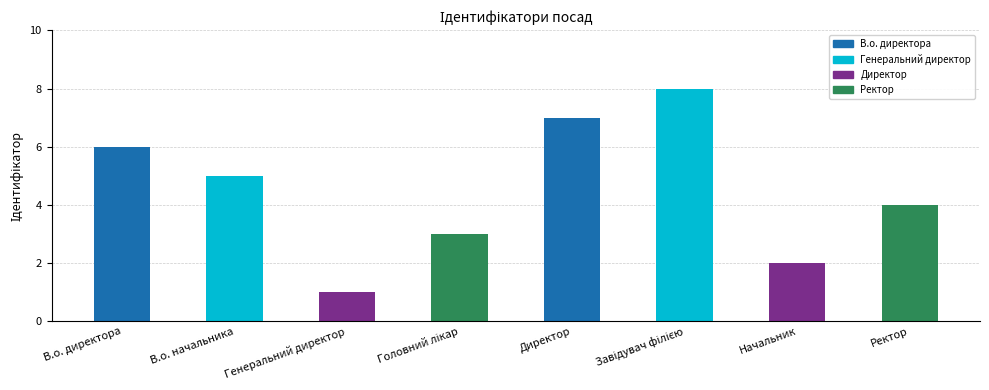

Reading right to left, transcribe all the data shown in this chart.

4	2	8	7	3	1	5	6